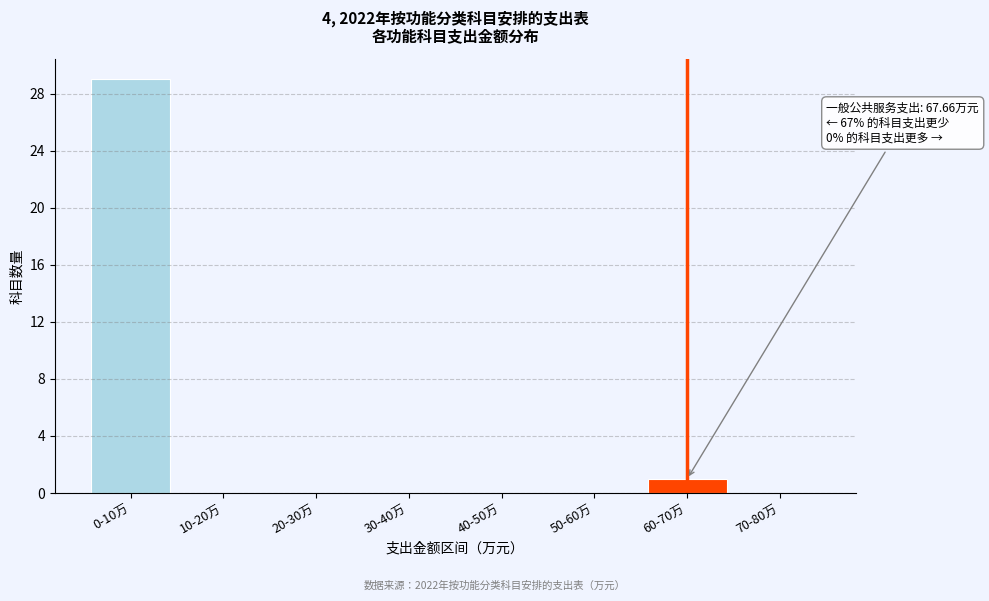

Reading right to left, what are all the values shown in this chart?

70-80万=0	60-70万=1	50-60万=0	40-50万=0	30-40万=0	20-30万=0	10-20万=0	0-10万=29